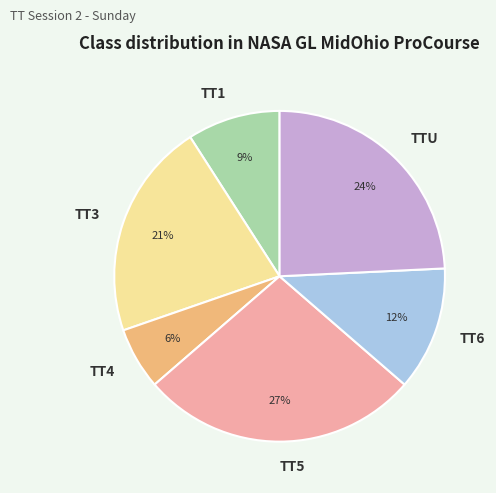

Between TT6 and TT4, which is larger?

TT6